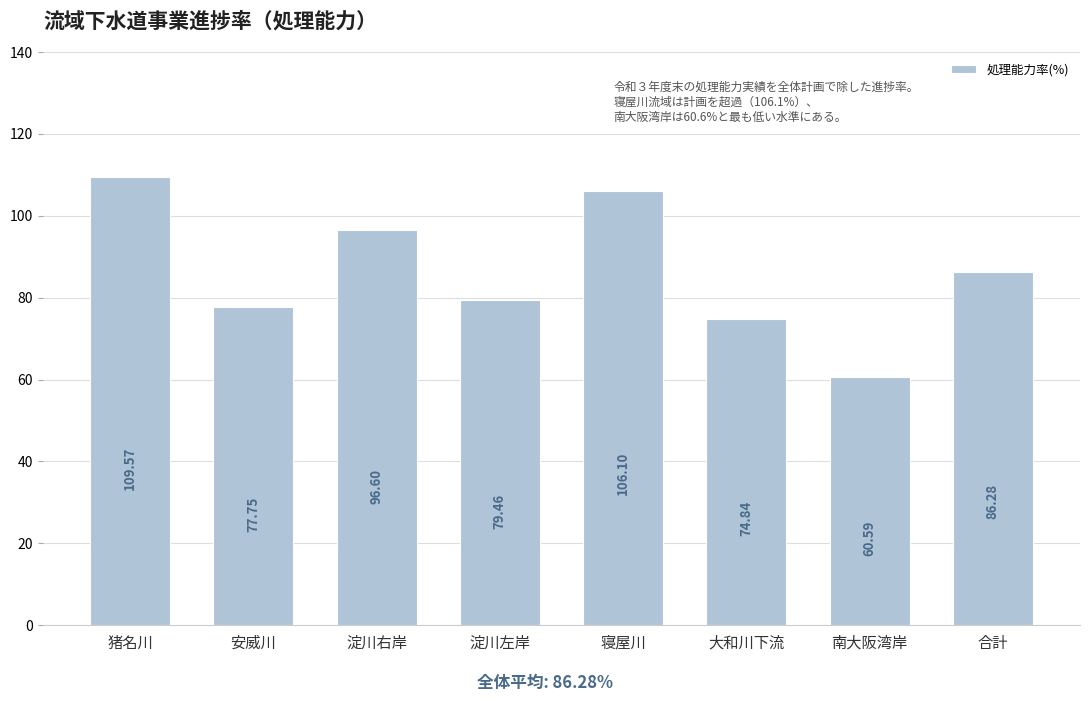

What is the maximum value shown in the chart?

109.6